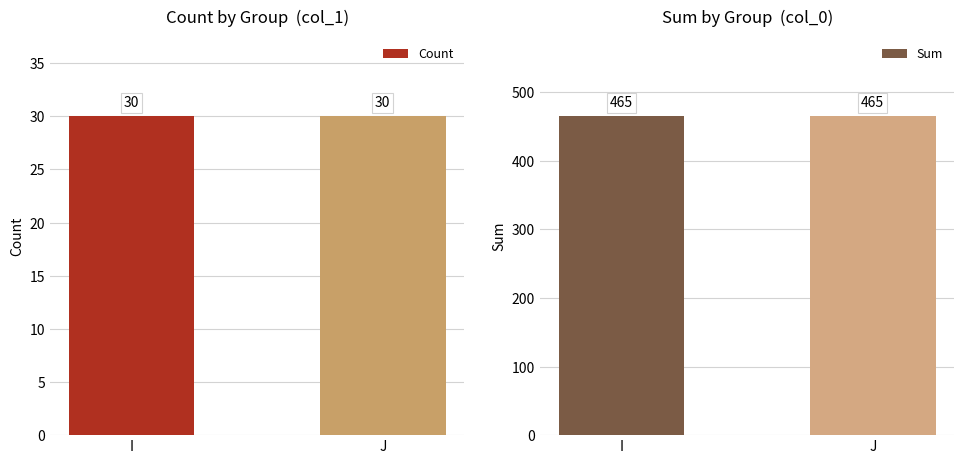

What is the value of the Sum bar at the 2nd from the left?

465